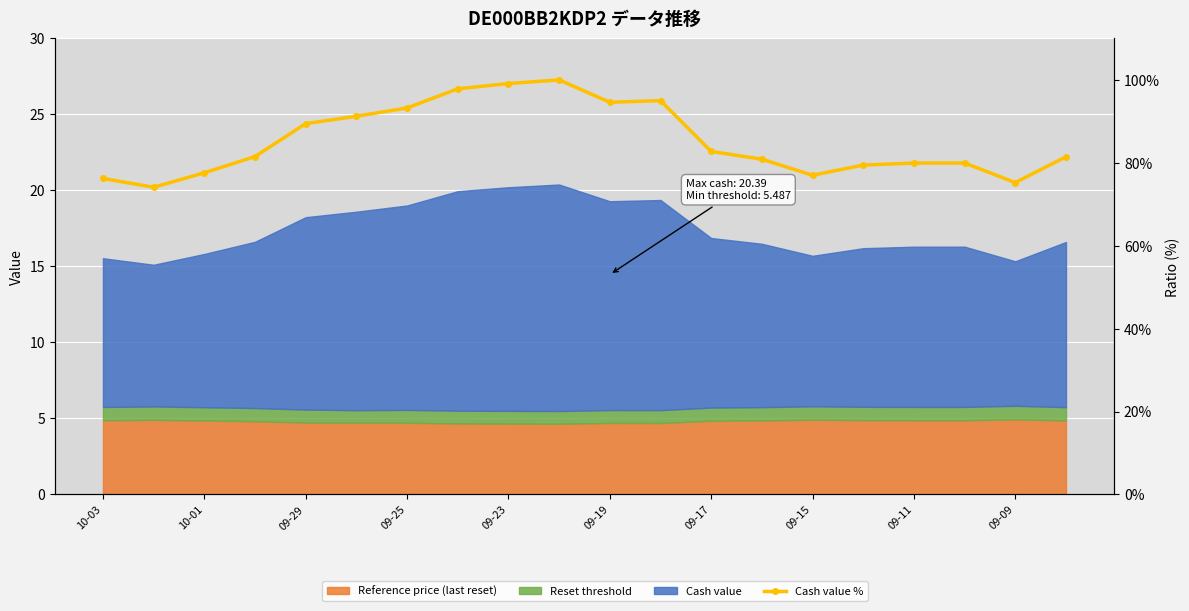

How many points are lower than both their immediate neighbors (excluding endpoints)?

4